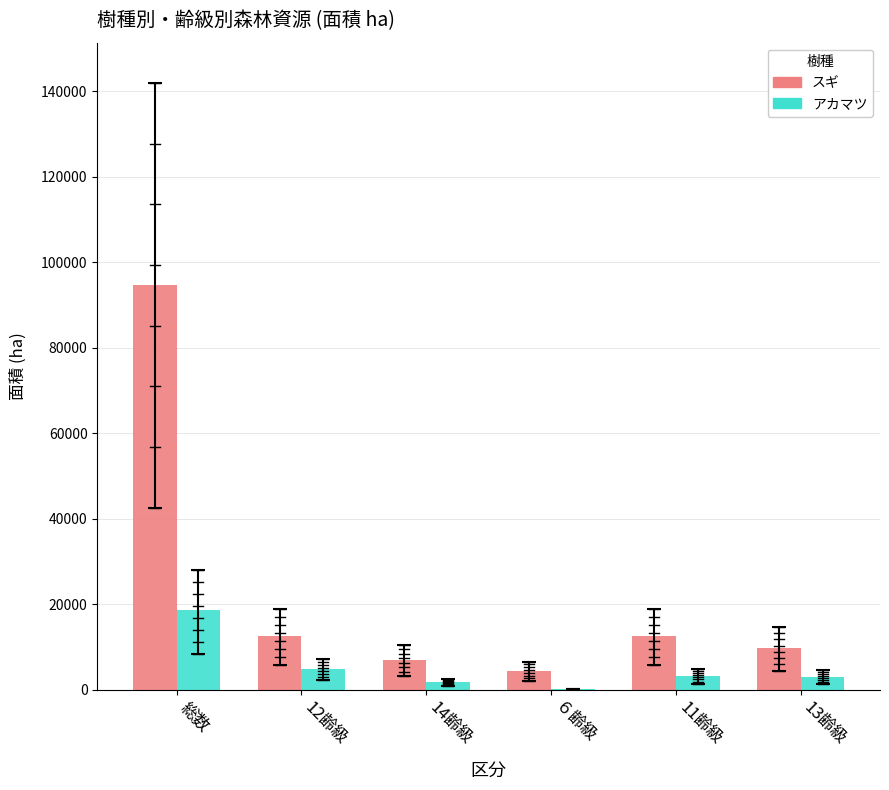

How many categories are shown in the chart?

6